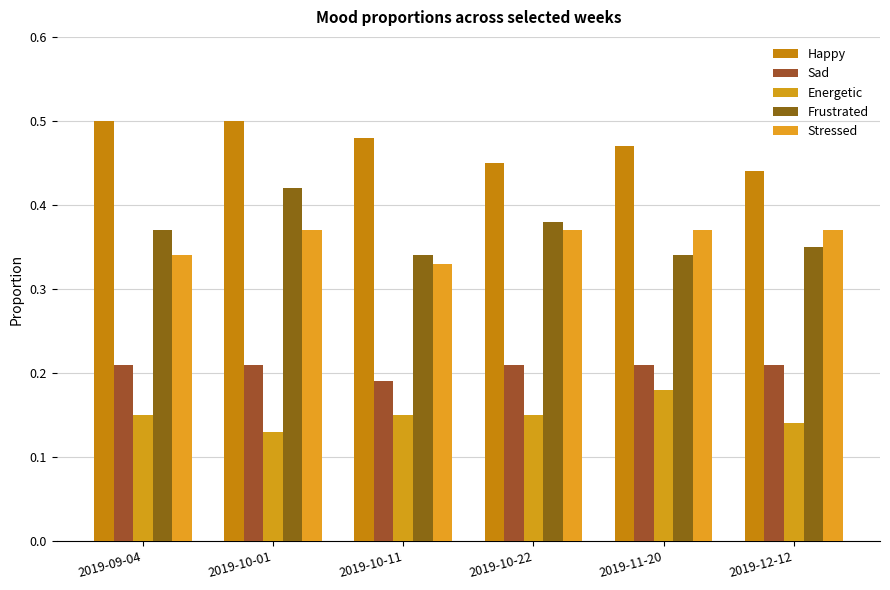

What is the sum of all Stressed values?

2.1